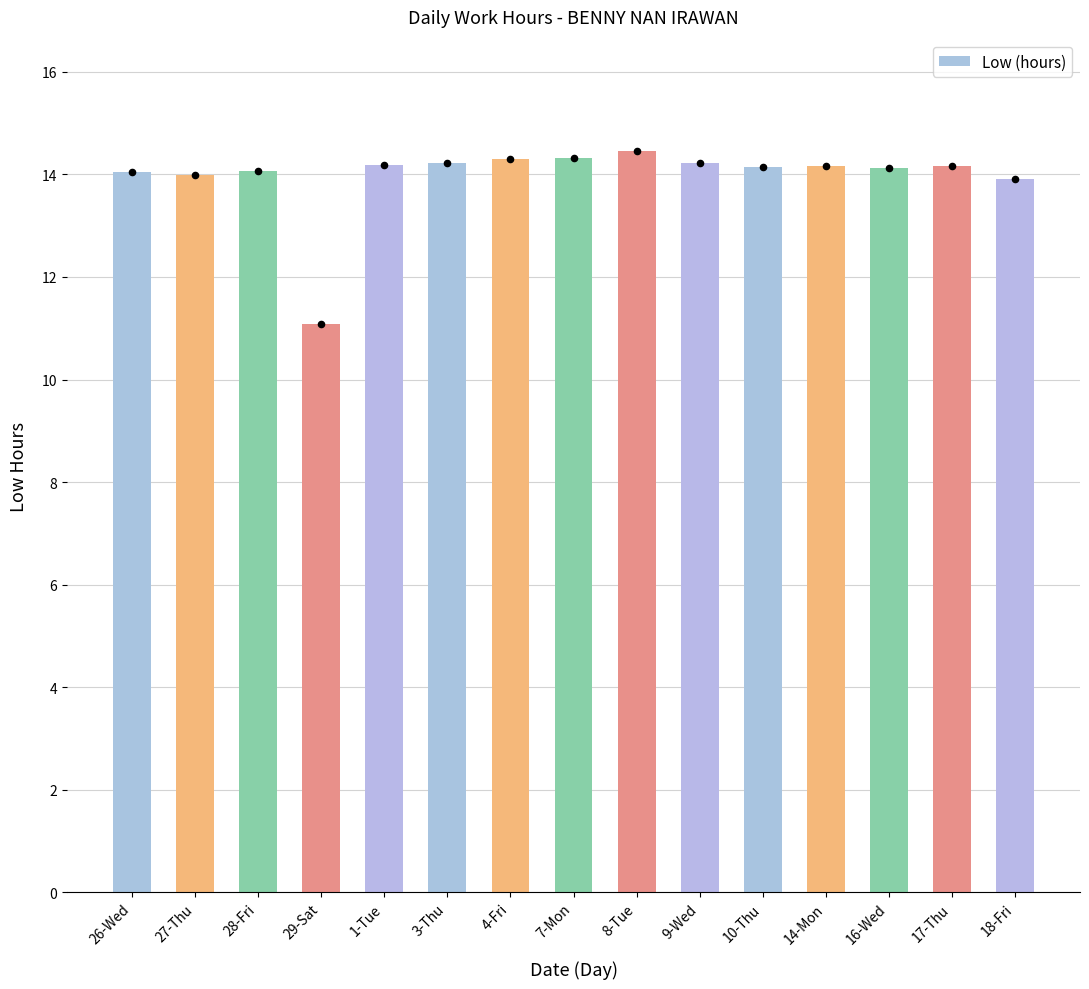

Between 16-Wed and 28-Fri, which is larger?

16-Wed